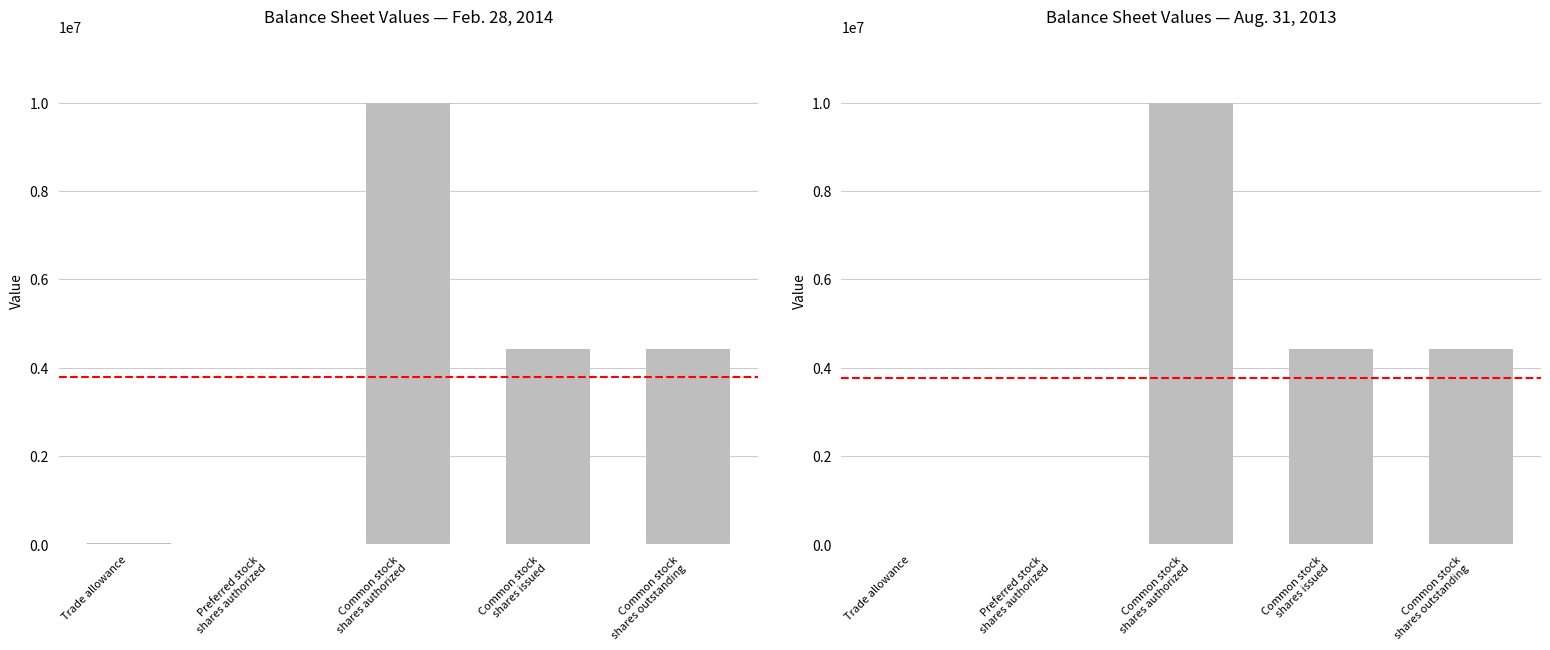

Rank the series at Common stock
shares issued from highest to lowest value.

Feb. 28, 2014, Aug. 31, 2013